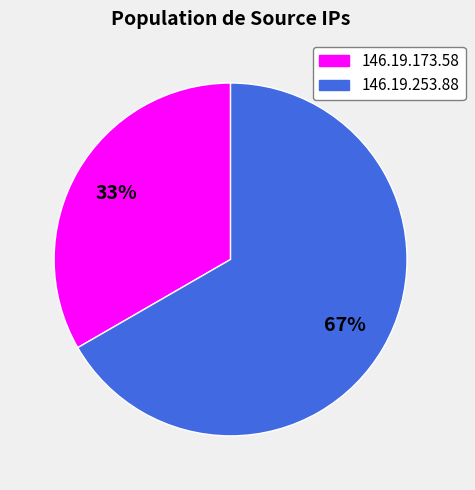

Rank the categories by value from highest to lowest.

146.19.253.88, 146.19.173.58